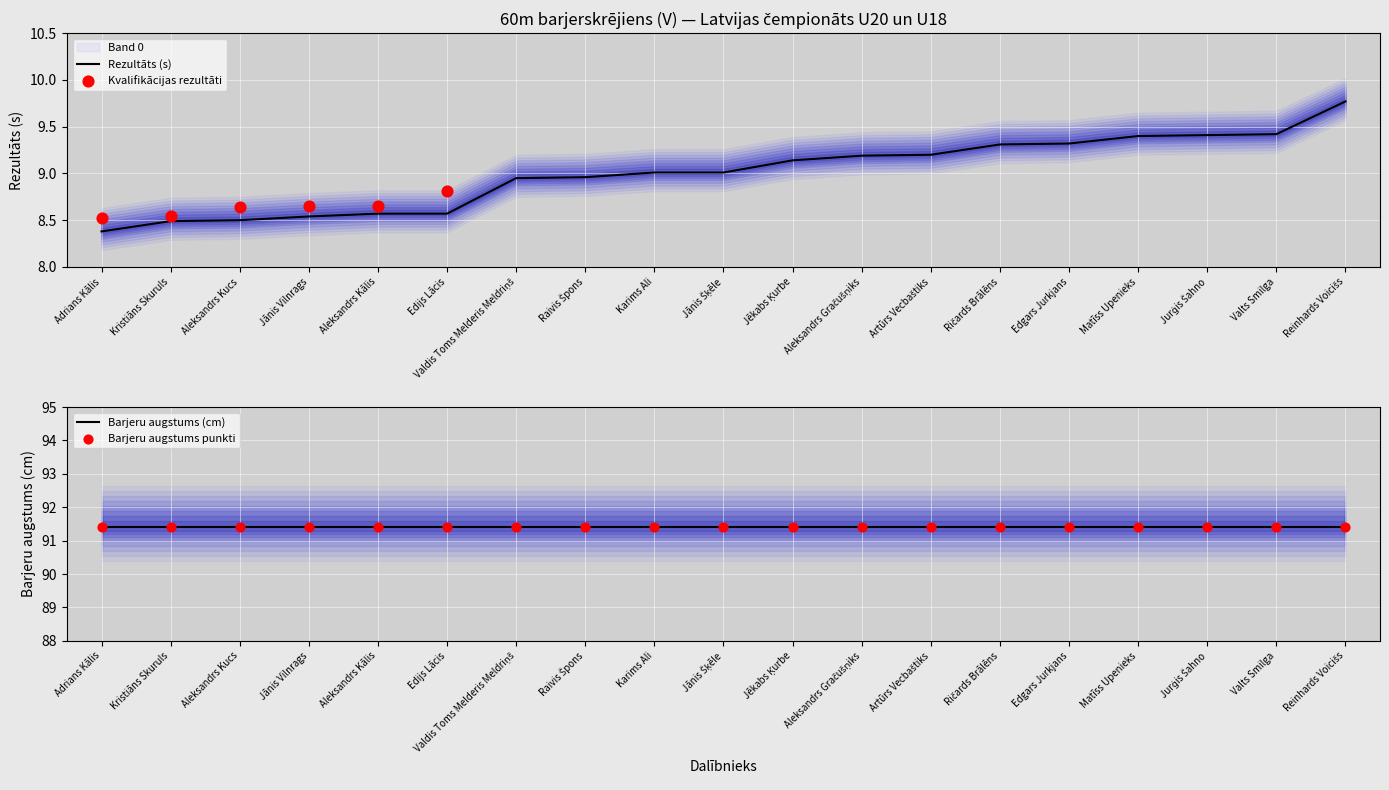

What is the ratio of the value at Aleksandrs Kālis to the value at Ričards Brālēns?

0.9